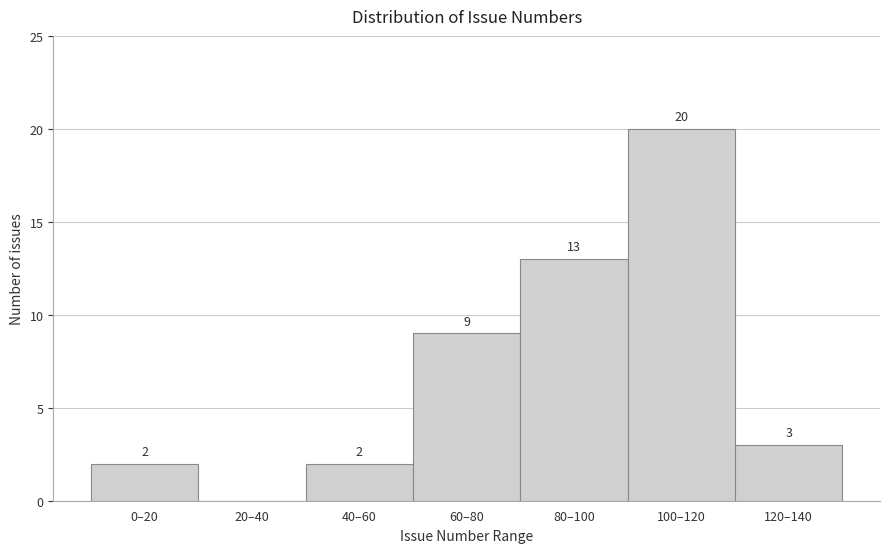

Reading left to right, list all the values displayed in this chart.

0–20=2	20–40=0	40–60=2	60–80=9	80–100=13	100–120=20	120–140=3